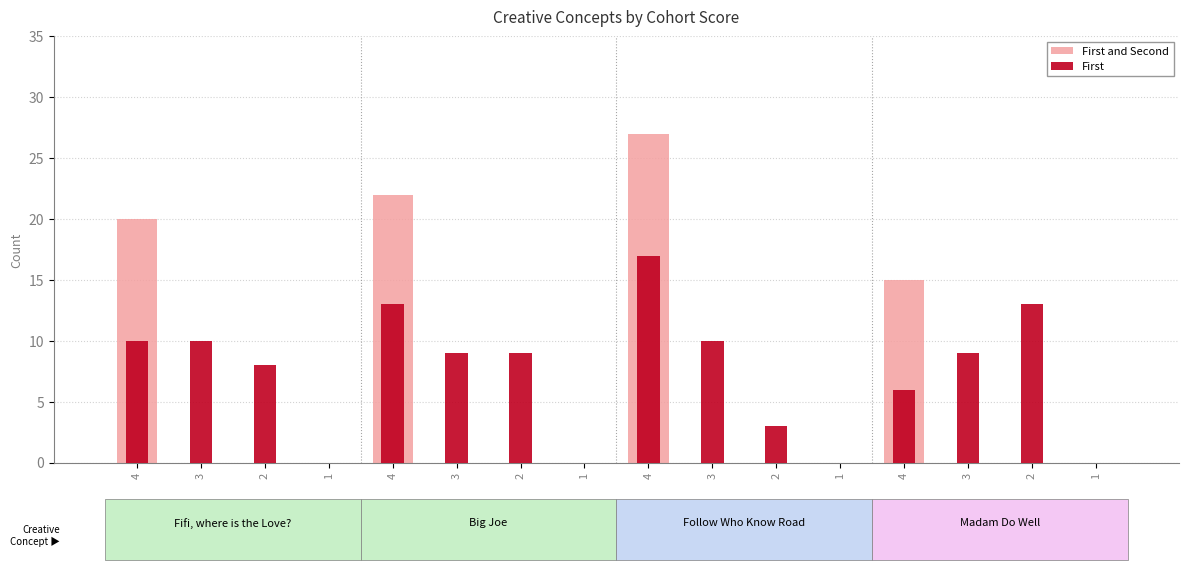

At which category does the chart reach its peak across all series?

4